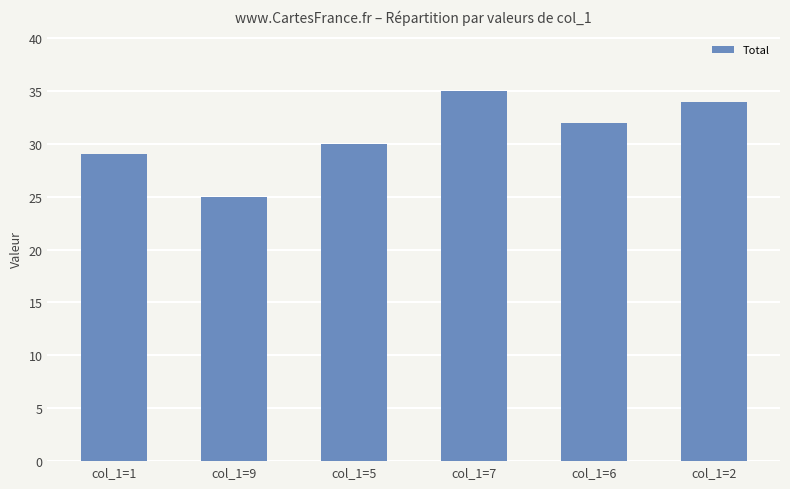

At which category does the chart reach its minimum across all series?

col_1=9